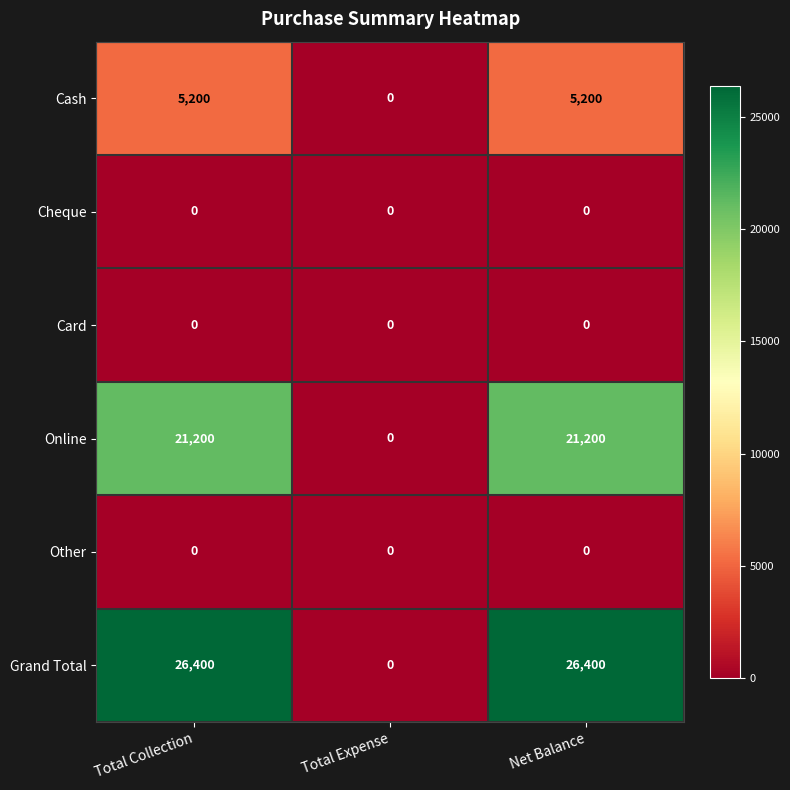

How many positive values does the Cash series have?

2